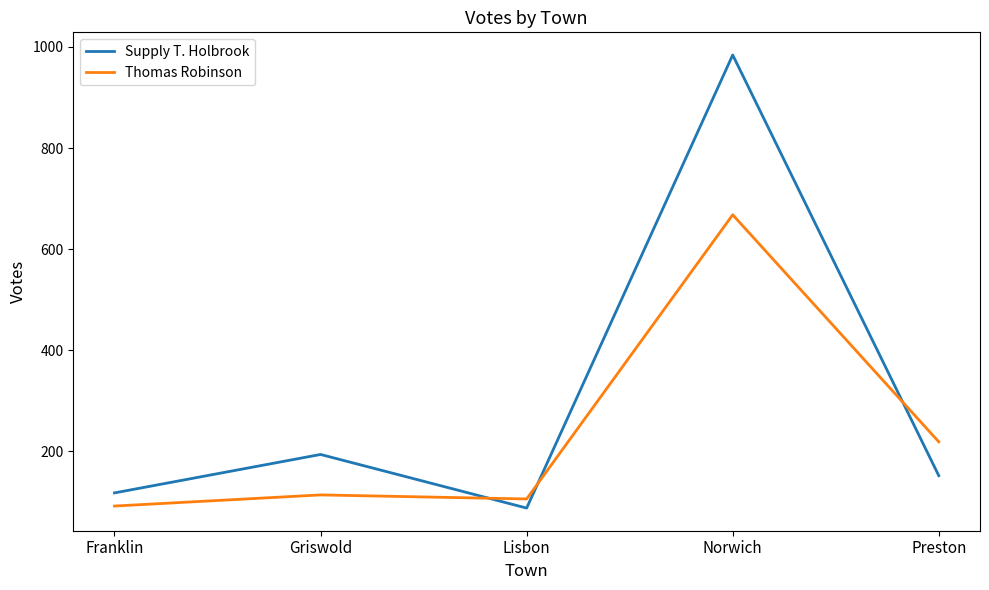

Is the value of Supply T. Holbrook at Griswold greater than the value of Thomas Robinson at Preston?

No